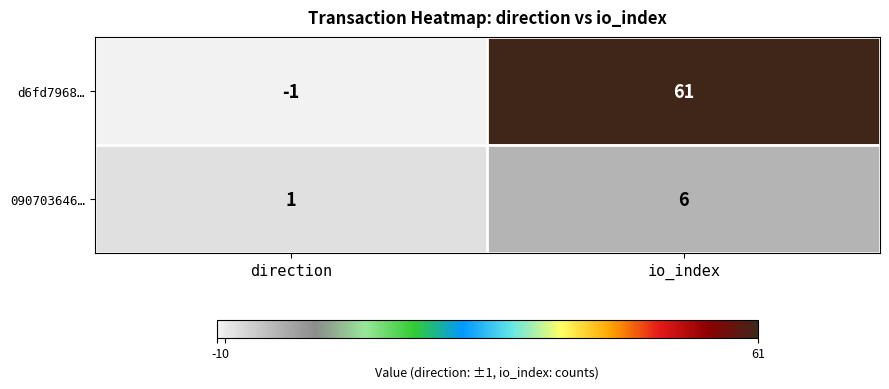

What is the difference between the maximum and minimum values in the 090703646… series?

5